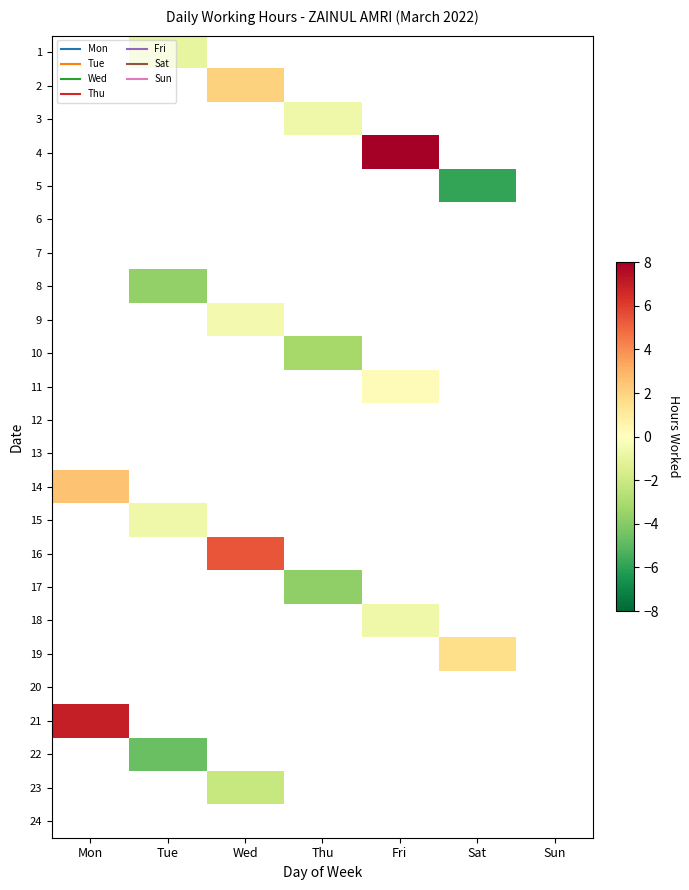

What is the total value across all series at Thu?

-314.2